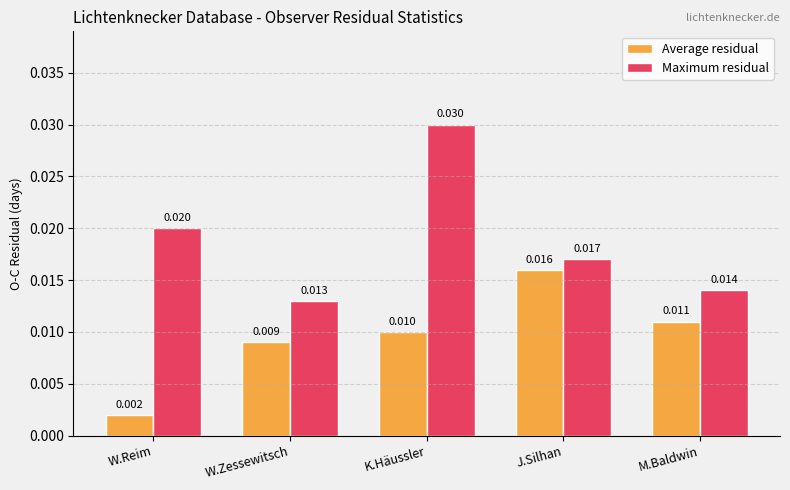

Which series has the largest range (max minus min)?

Maximum residual